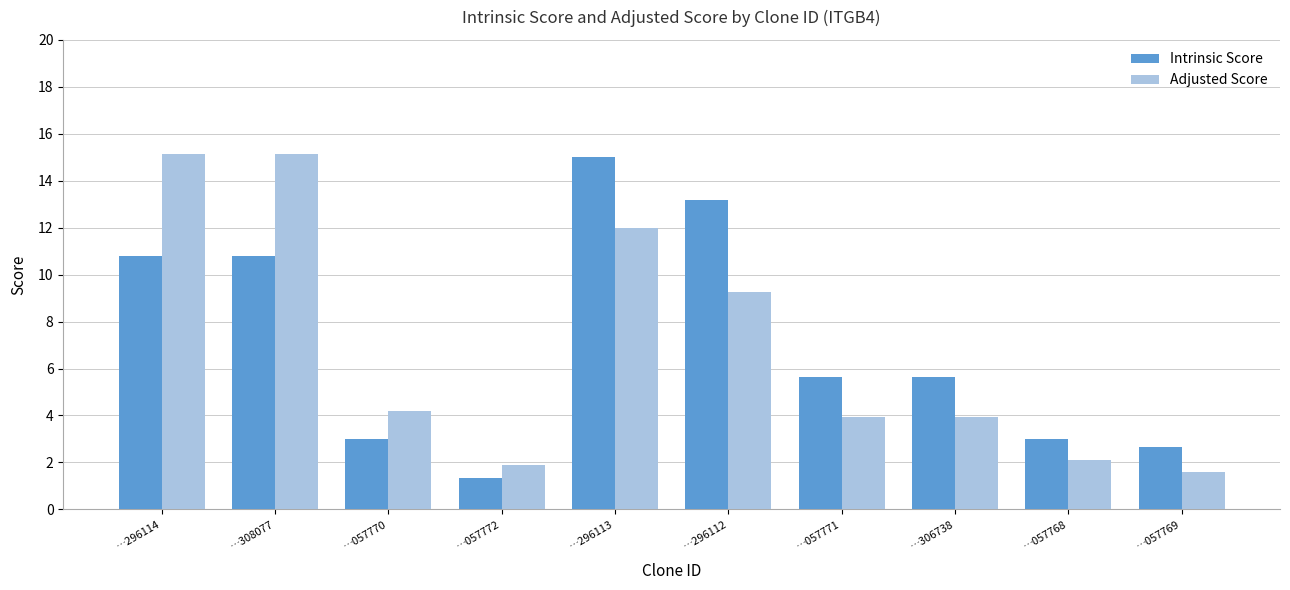

Reading left to right, list all the values displayed in this chart.

Intrinsic Score: 10.8	10.8	3.0	1.4	15.0	13.2	5.6	5.6	3.0	2.6
Adjusted Score: 15.1	15.1	4.2	1.9	12.0	9.2	3.9	3.9	2.1	1.6